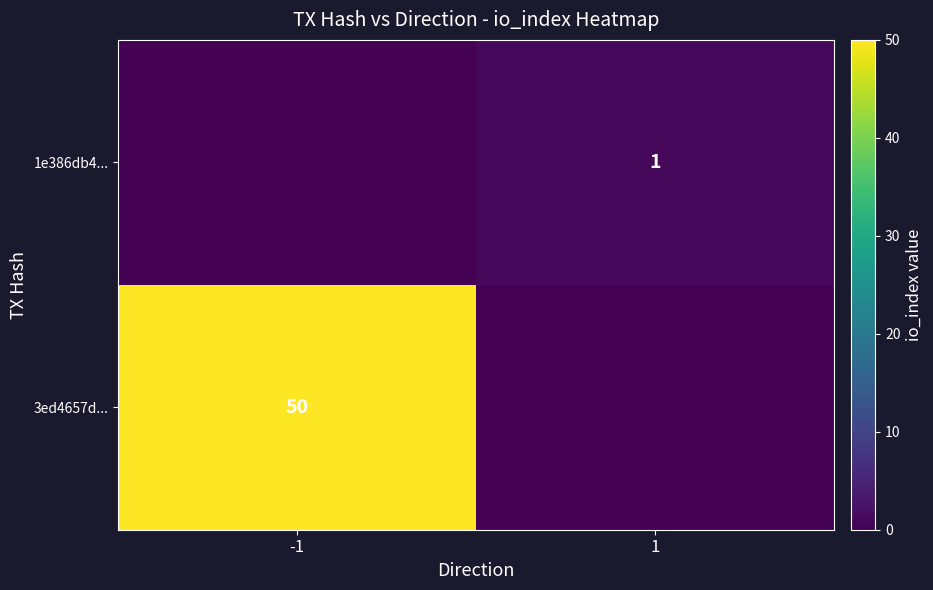

The 3ed4657d... series shows 50 at -1. True or false?

True